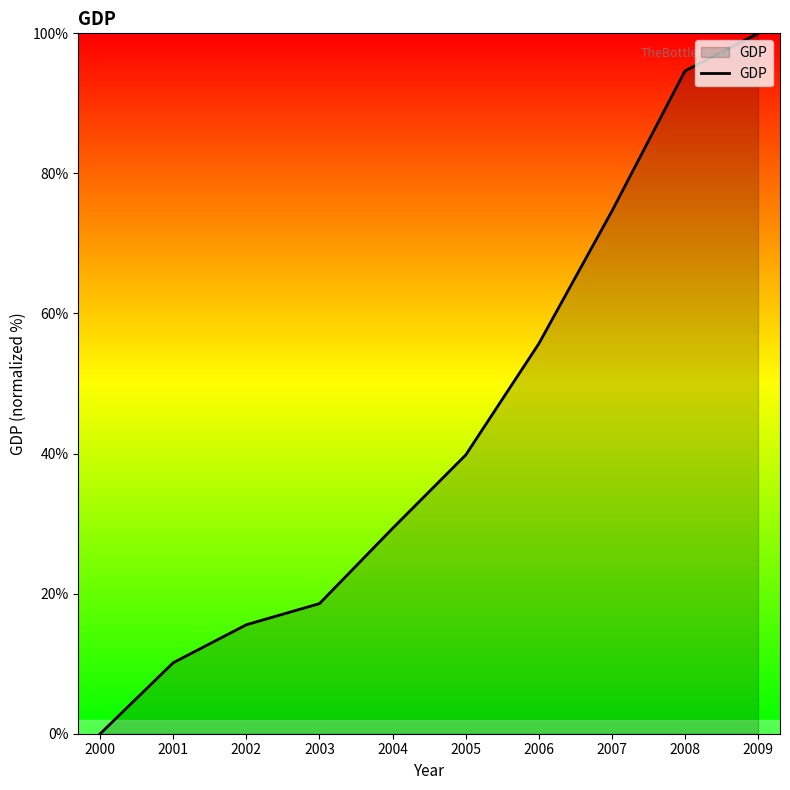

Does the chart display data point markers on the line(s)?

No